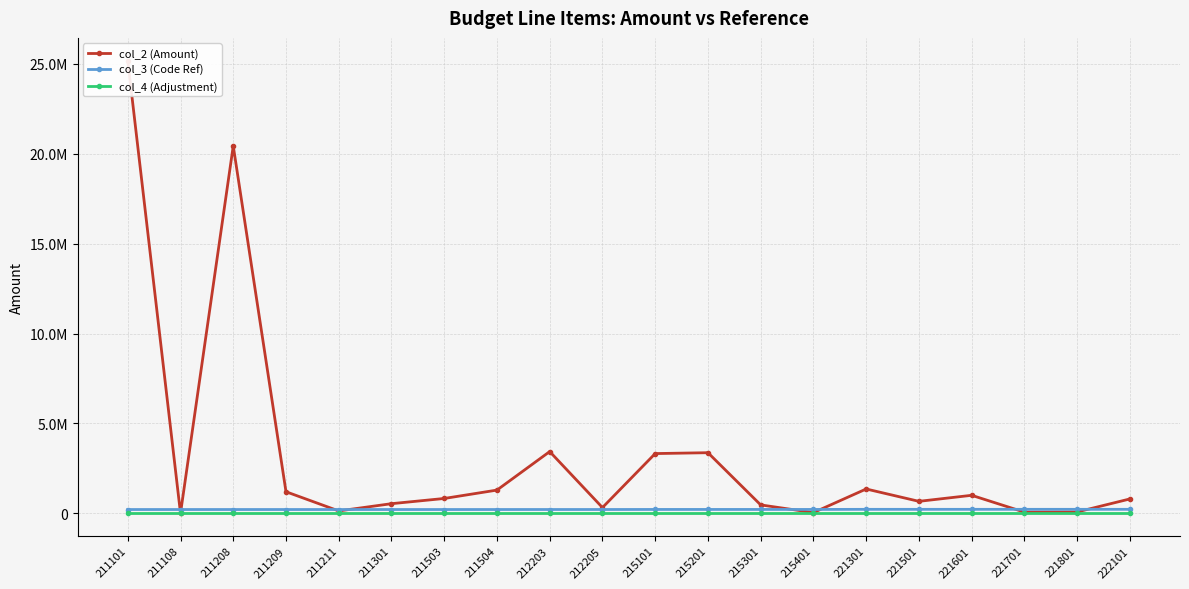

Is it true that col_3 (Code Ref) equals 45048.4 at 221501?

False